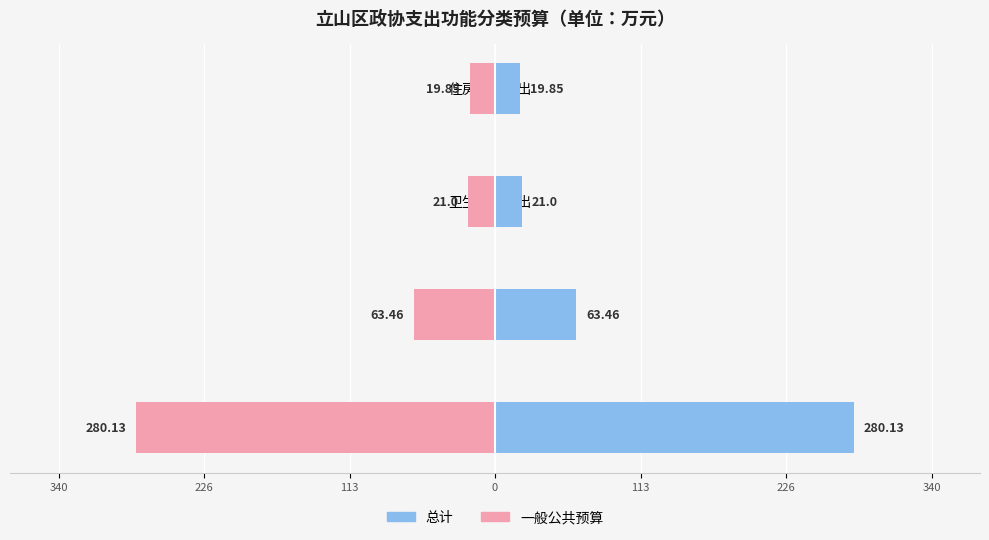

How many groups of bars are there?

4